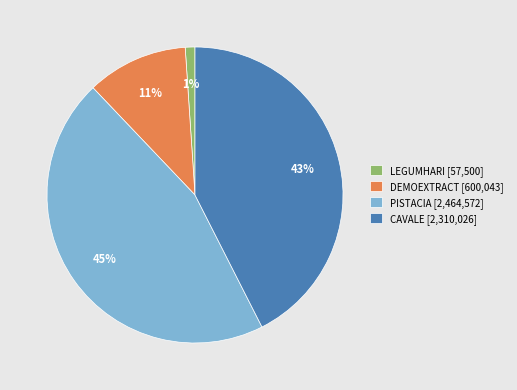

What percentage is the LEGUMHARI [57,500] slice, to the nearest percent?

1%